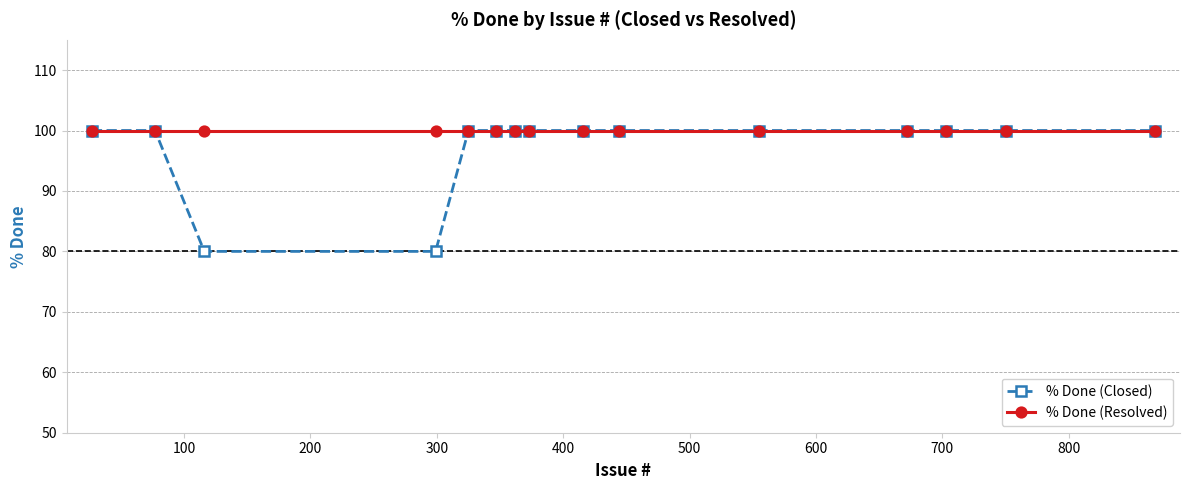

Rank the series by their average value, from highest to lowest.

% Done (Resolved), % Done (Closed)